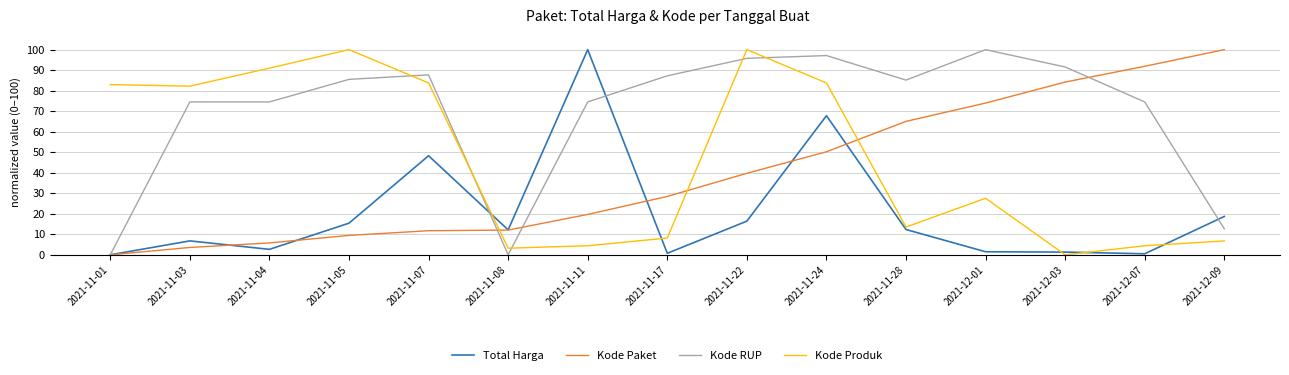

True or false: Kode RUP has a value of -40.2 at 2021-11-01.

False